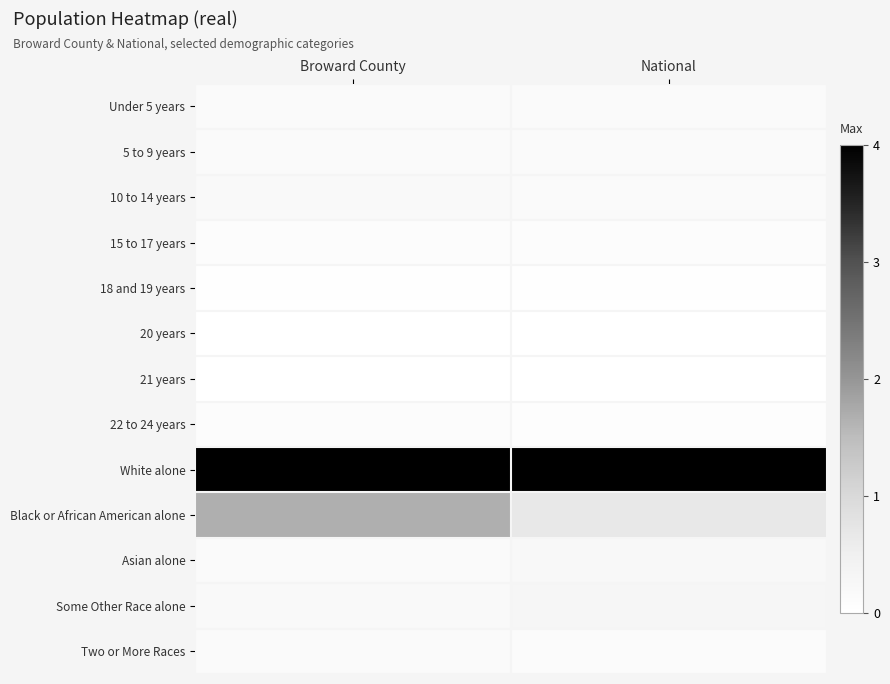

How many series are shown in this chart?

13